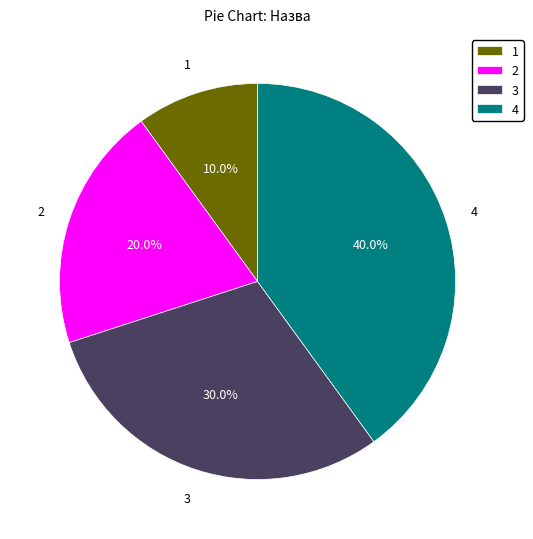

Does 4 account for over 50% of the chart?

No